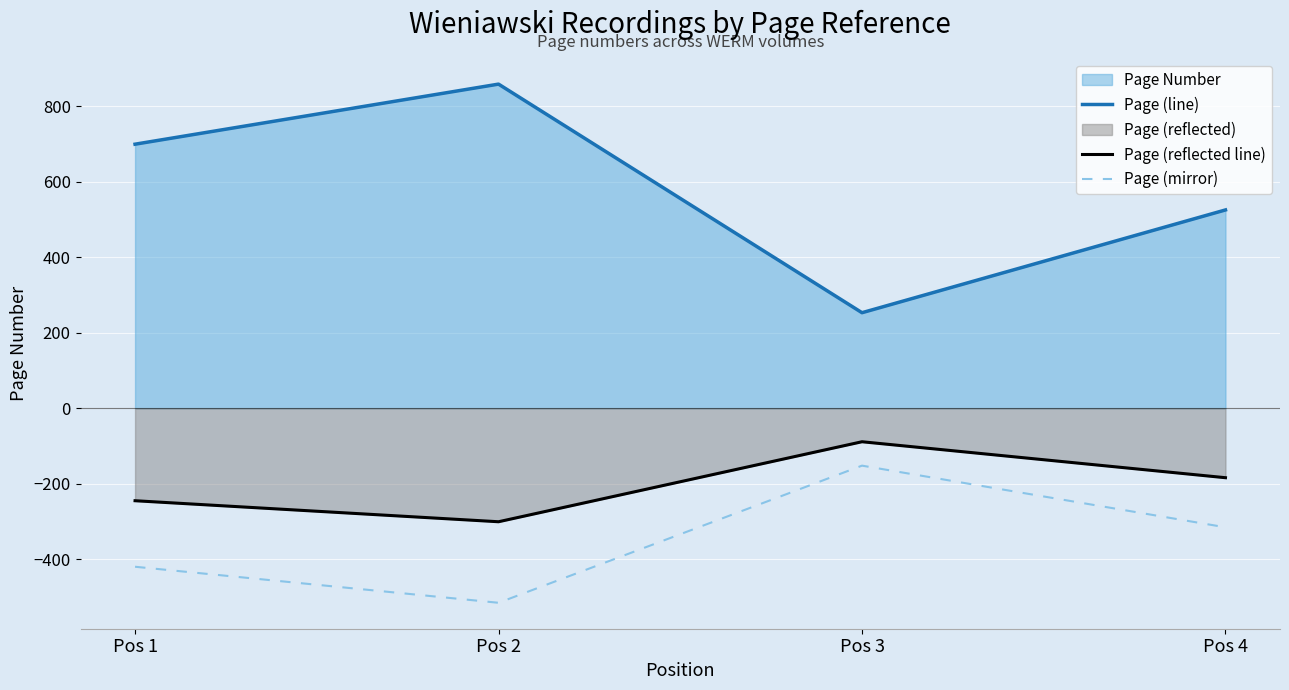

At how many categories does at least one series exceed 372?

3